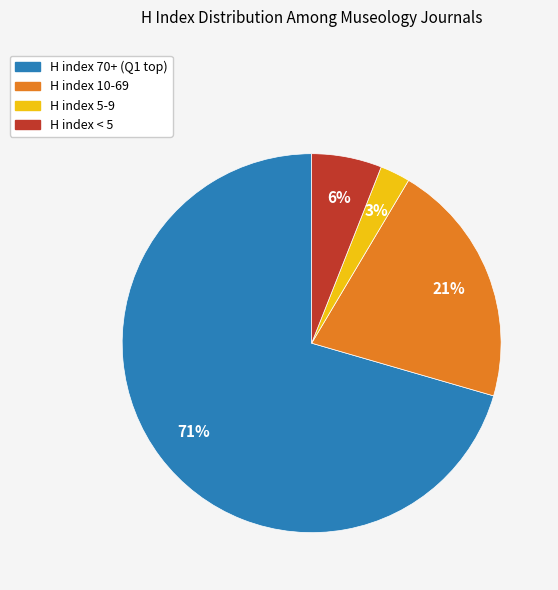

Approximately how many times larger is the value at H index < 5 compared to H index 10-69?

0.3